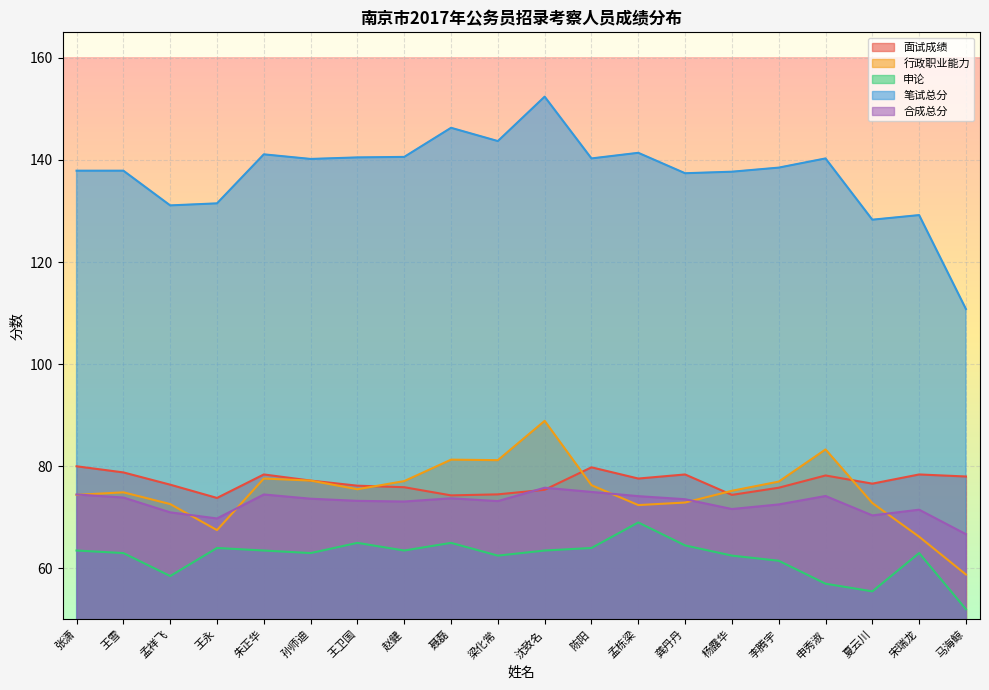

What is the sum of all 合成总分 values?

1455.9